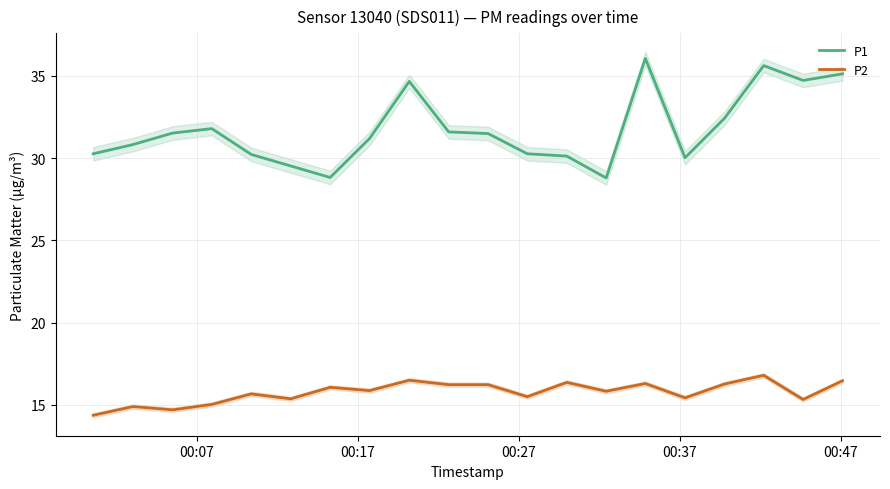

True or false: P1 and P2 cross at least once.

False